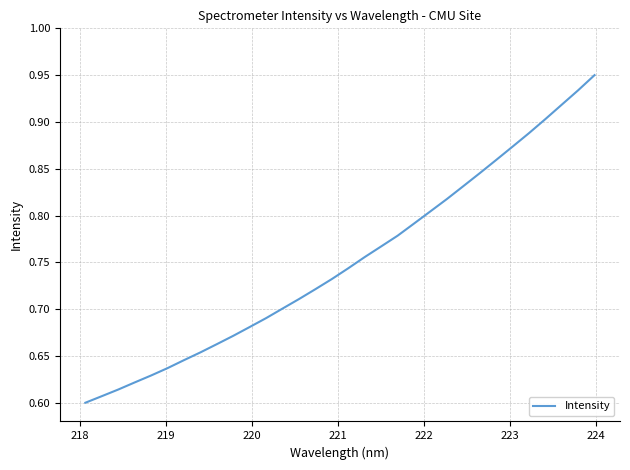

What is the sum of all values?

24.0